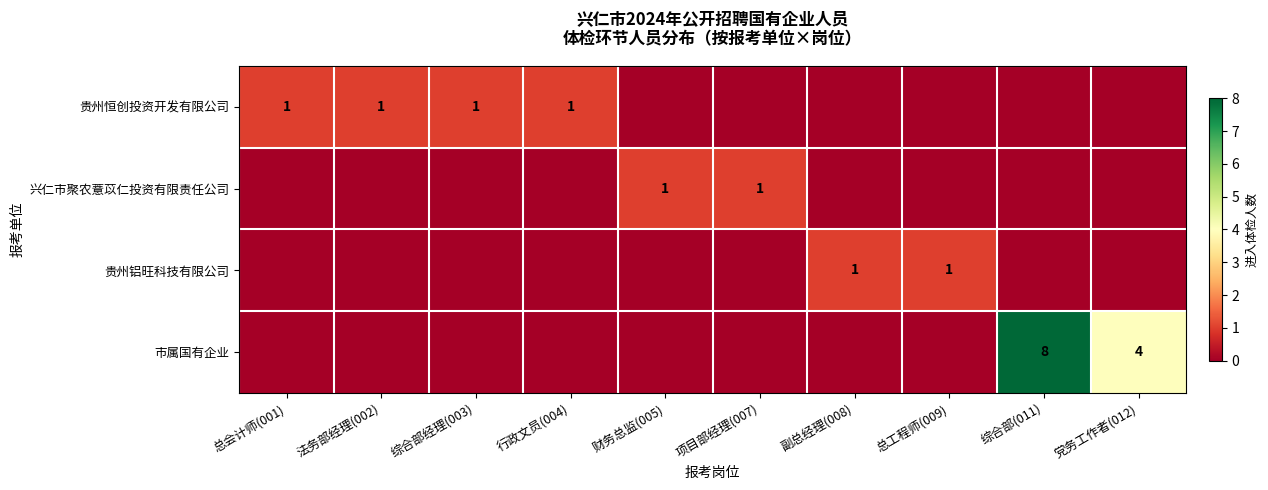

True or false: 兴仁市聚农薏苡仁投资有限责任公司 has a value of 1 at 项目部经理(007).

True